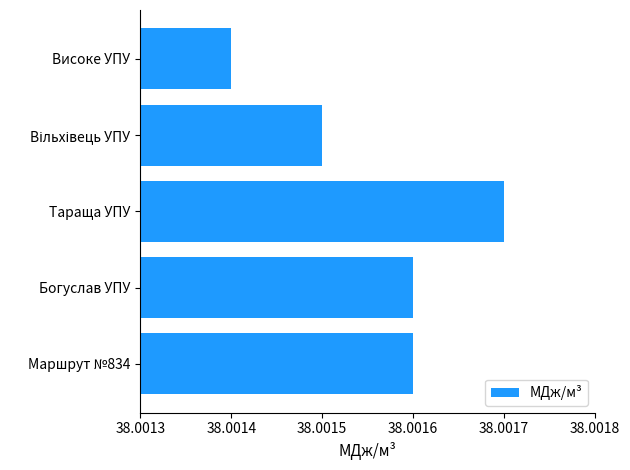

At which category does the chart reach its minimum across all series?

Високе УПУ